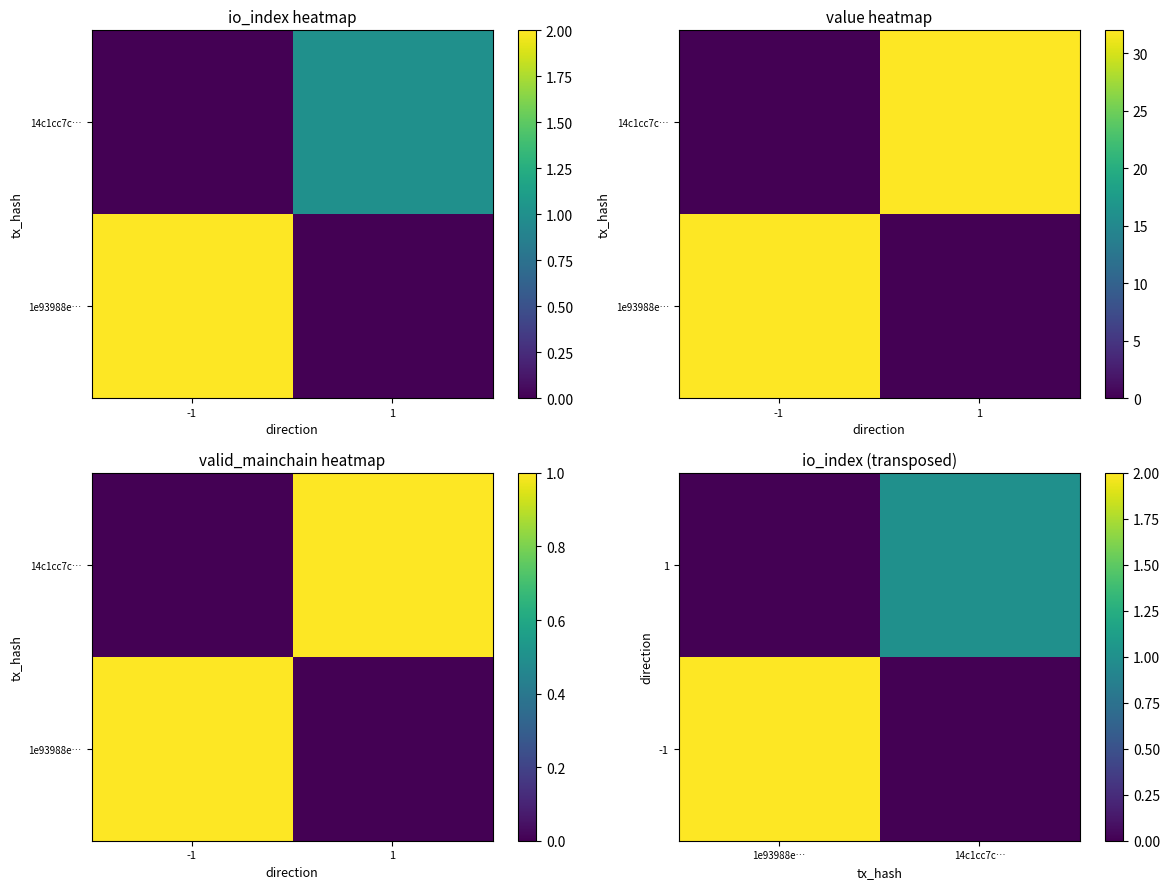

At how many categories does at least one series exceed 1?

1